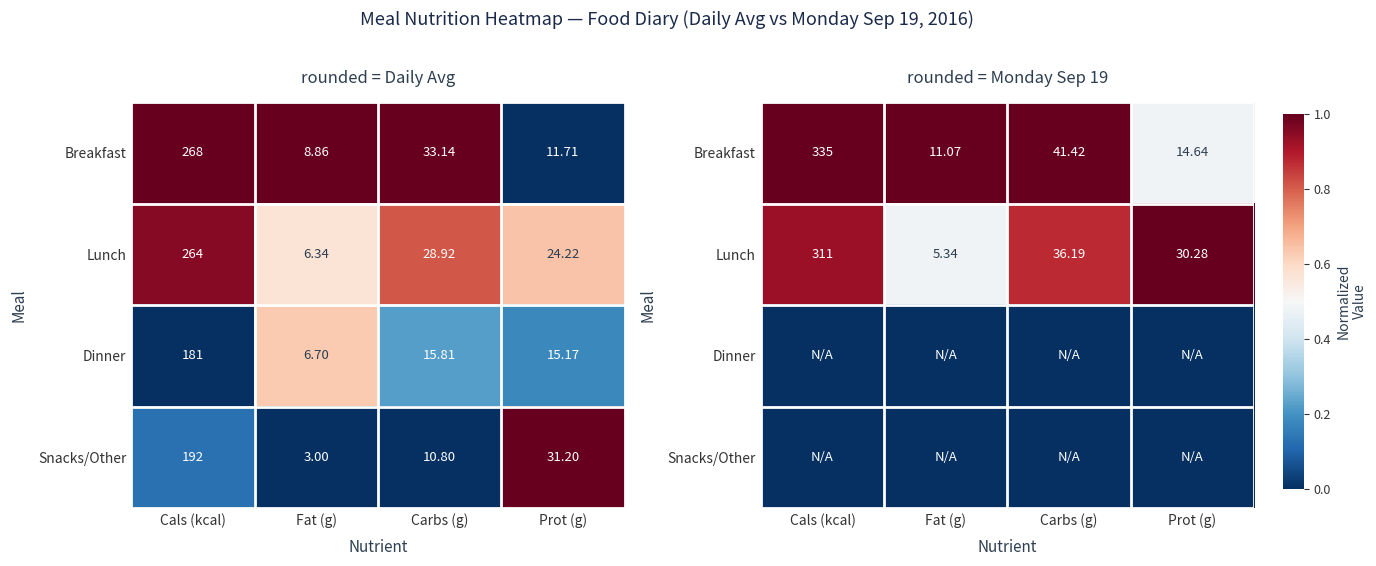

At which category is the sum across all series the highest?

Cals (kcal)